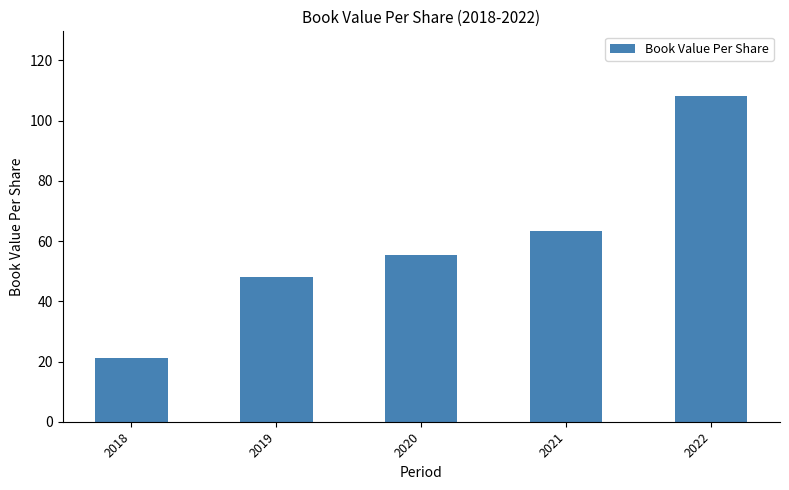

At which category does the chart reach its minimum across all series?

2018